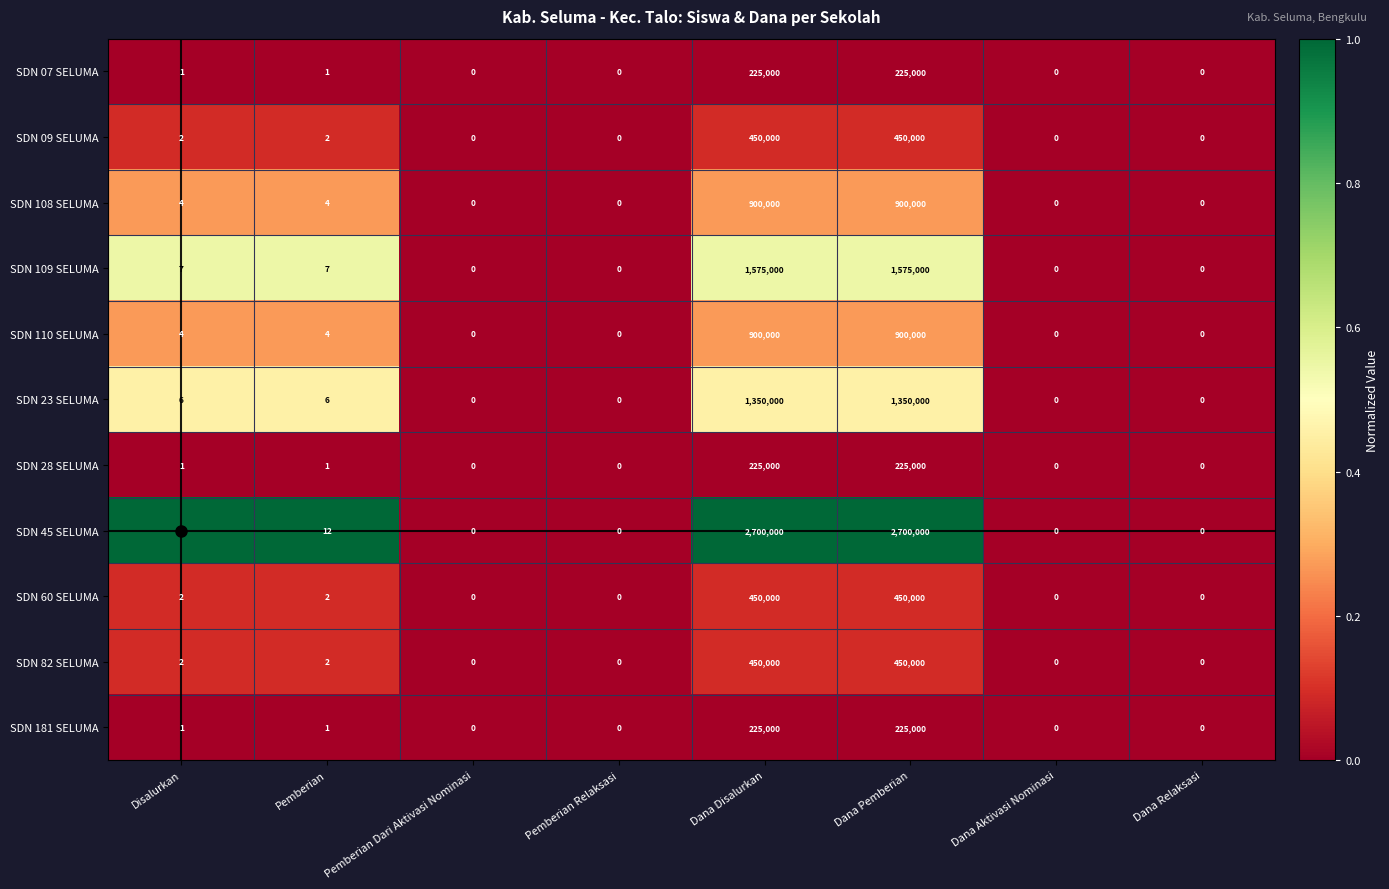

Which series has the widest spread of values?

SDN 45 SELUMA